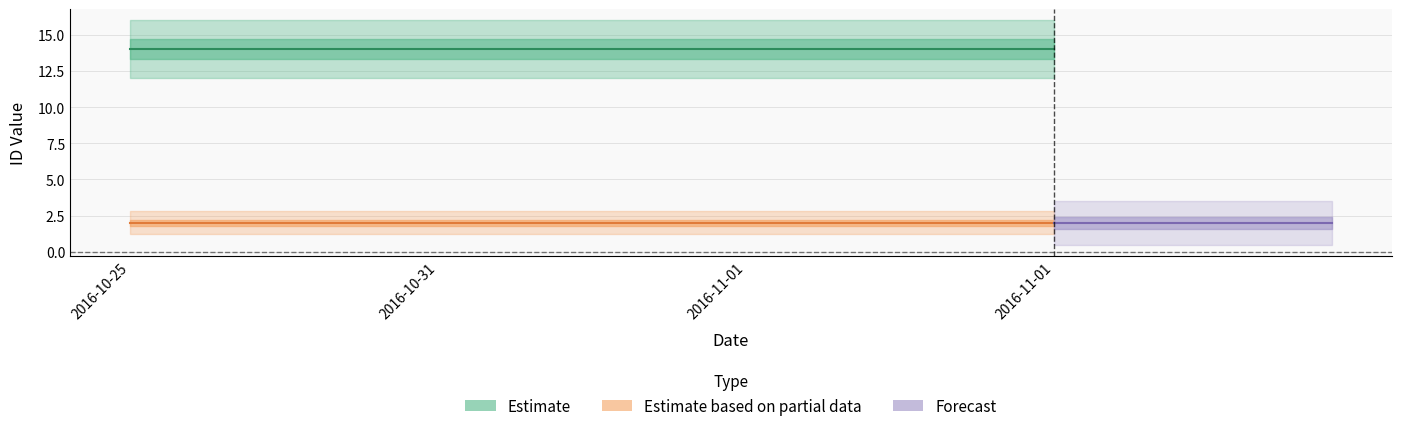

True or false: house id and answering dept id cross at least once.

False